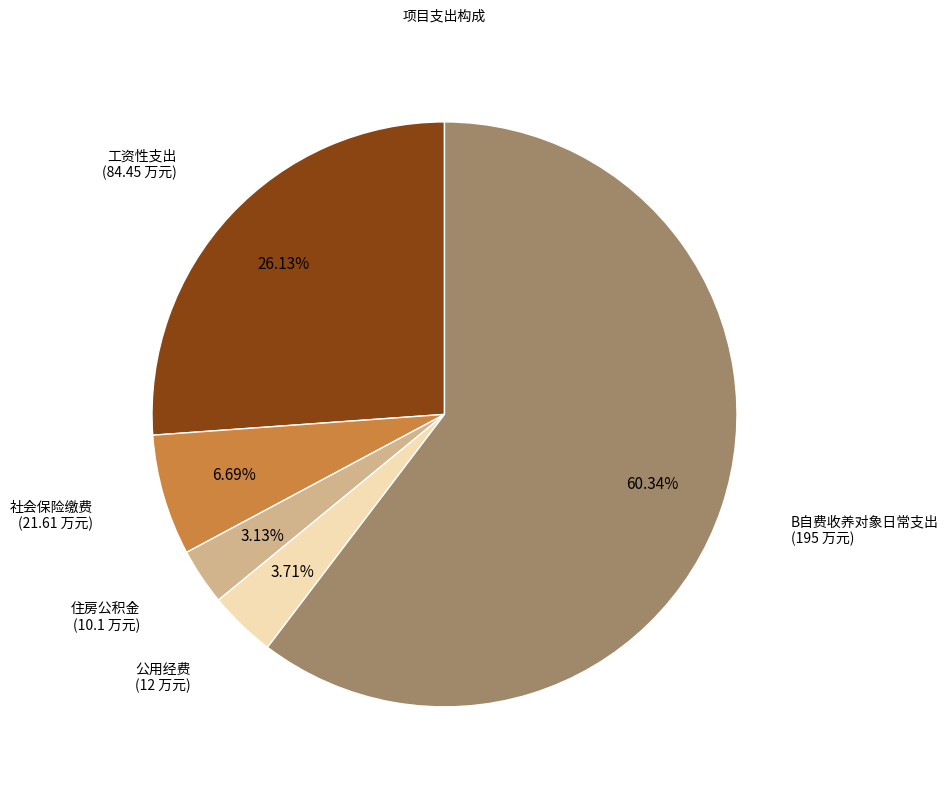

What portion of the pie excludes 住房公积金?

96.9%